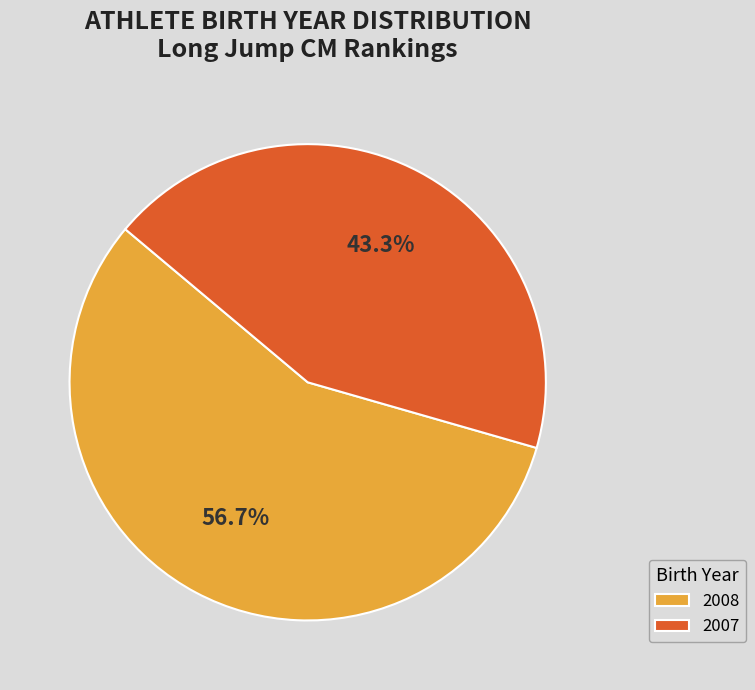

Do 2007 and 2008 together represent more than half of the pie?

Yes